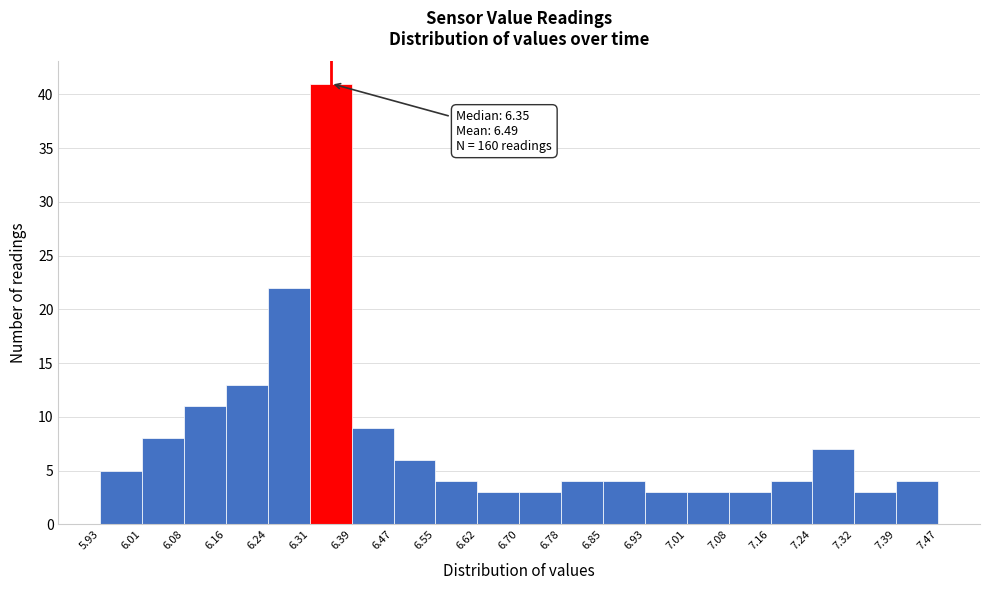

Which range on the x-axis has the tallest bar?

6.31 to 6.39